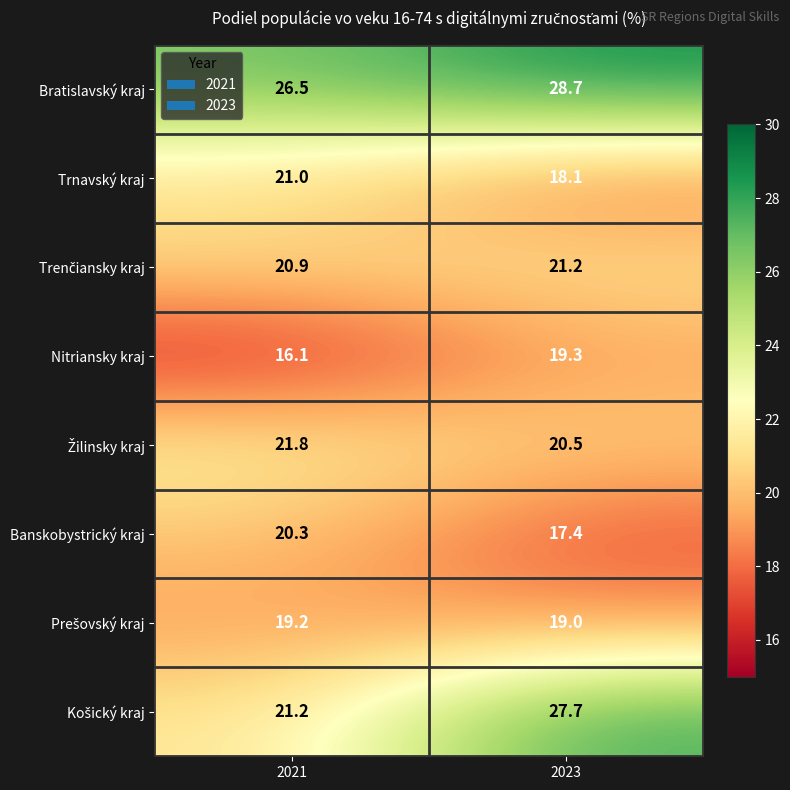

Where is Nitriansky kraj nearest to the value 17?

2021